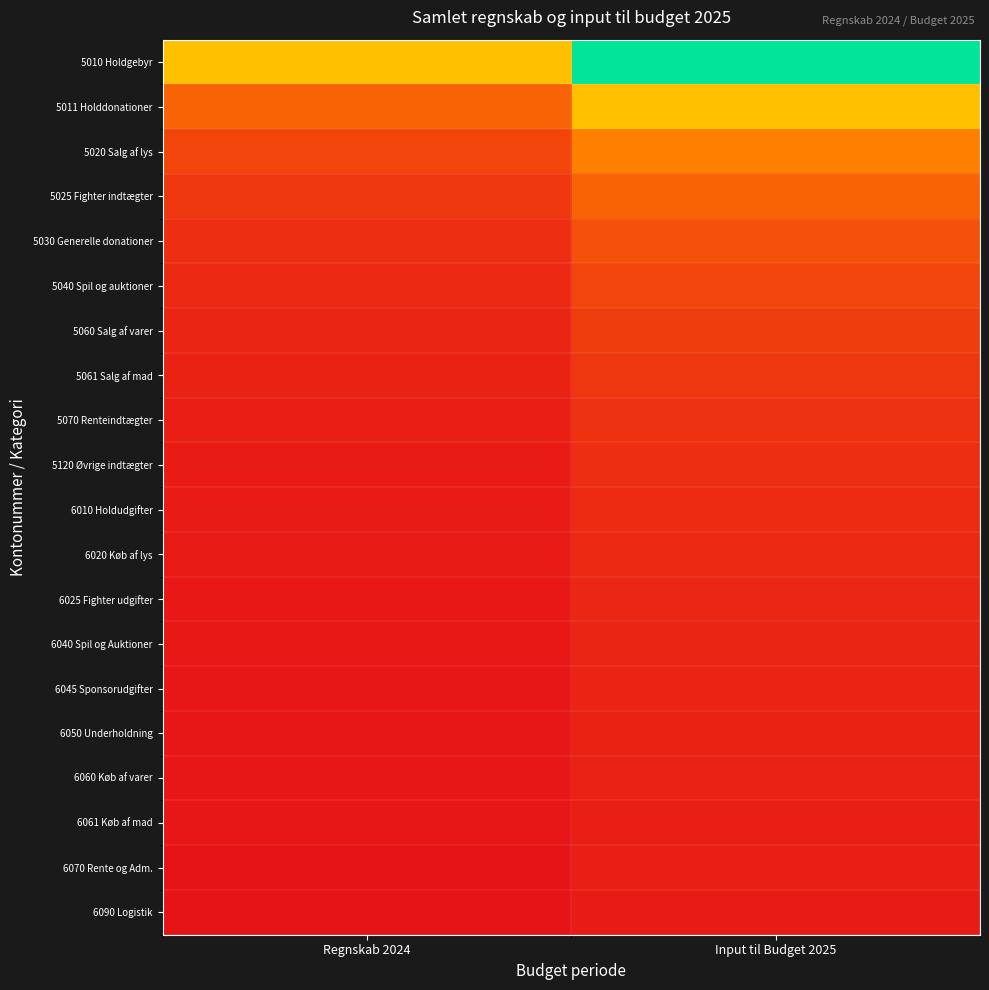

What is the total value across all series at Regnskab 2024?

1.8